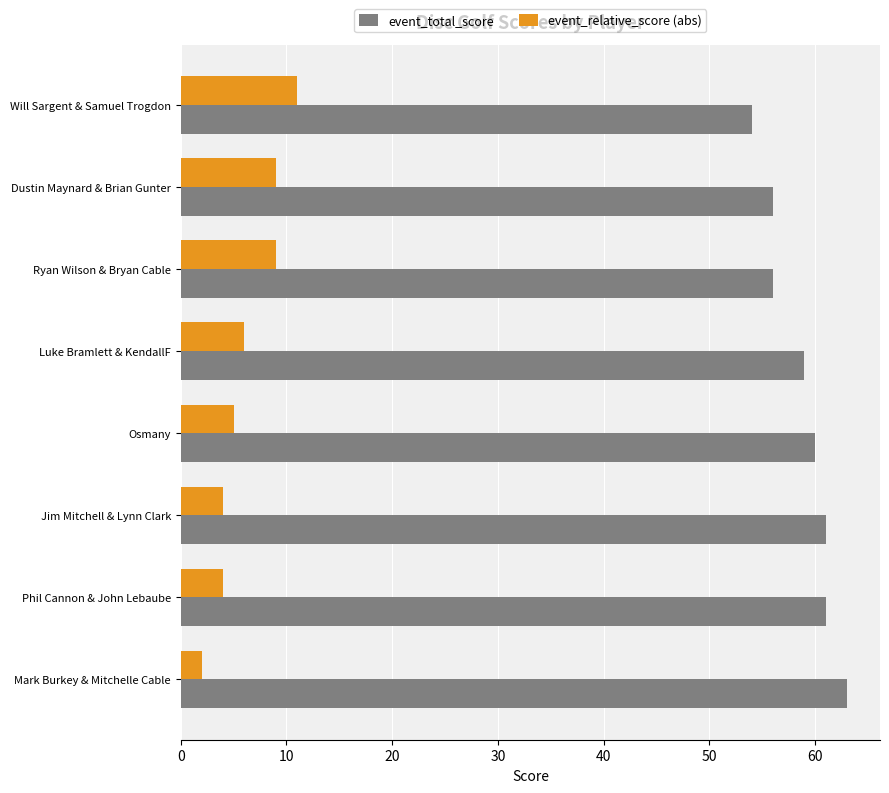

What is the spread (max minus min) of values at Will Sargent & Samuel Trogdon?

43